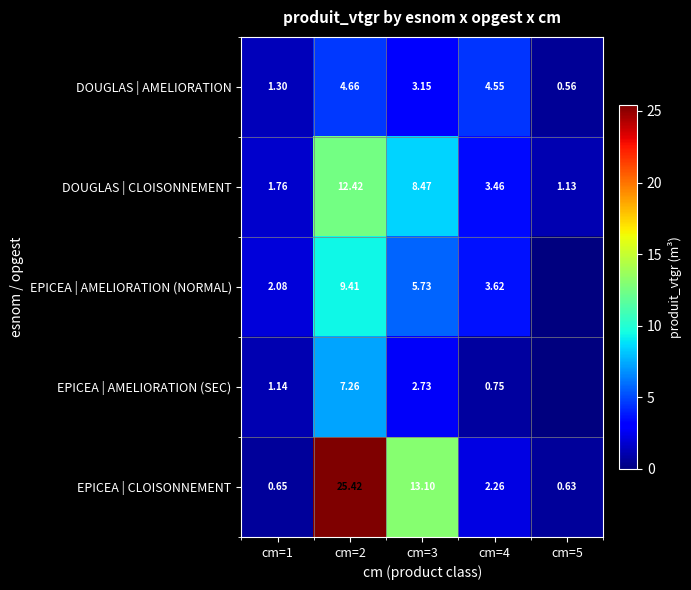

List the labels in order of DOUGLAS | CLOISONNEMENT value, largest first.

cm=2, cm=3, cm=4, cm=1, cm=5